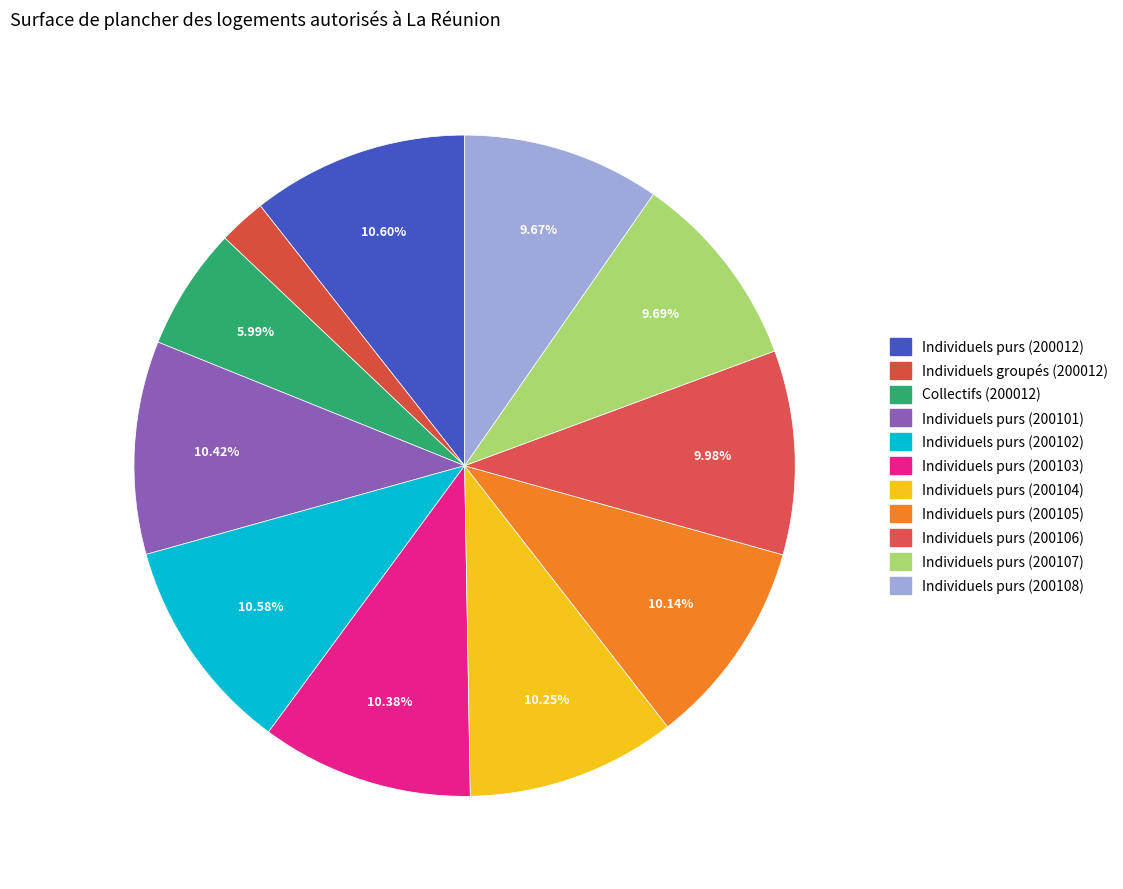

What is the smallest slice in the pie chart?

Individuels groupés